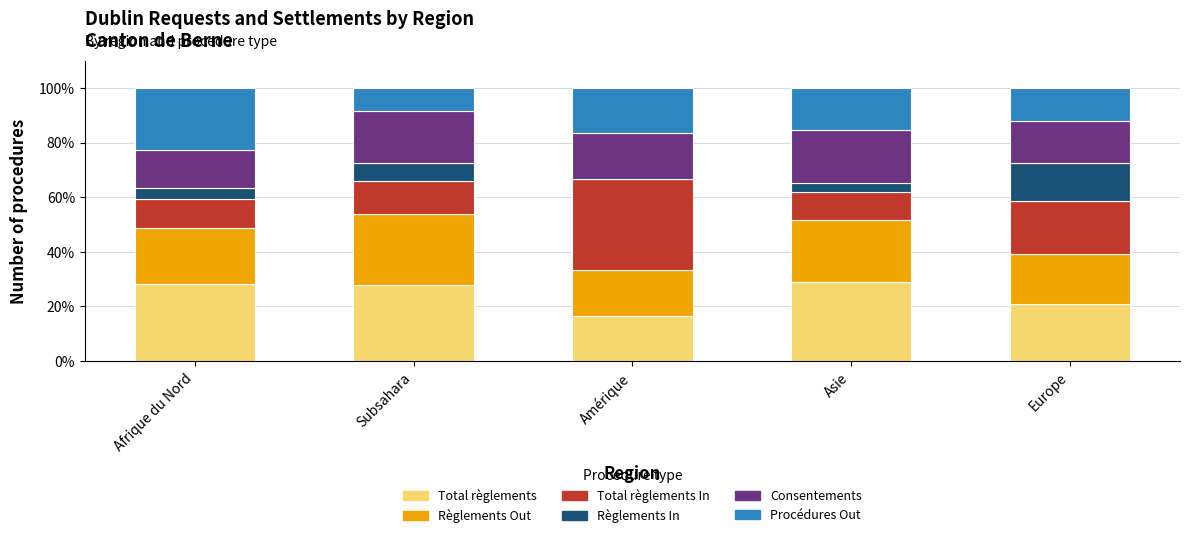

What value does the Total règlements series have at Europe?

20.8